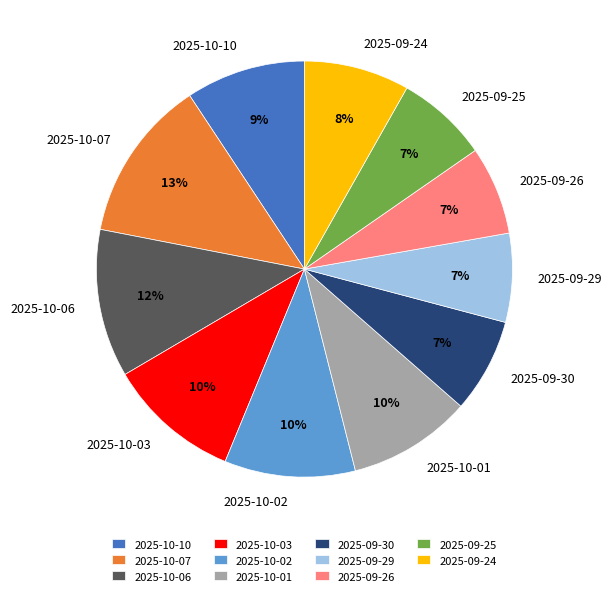

Do 2025-10-10 and 2025-10-01 together represent more than half of the pie?

No